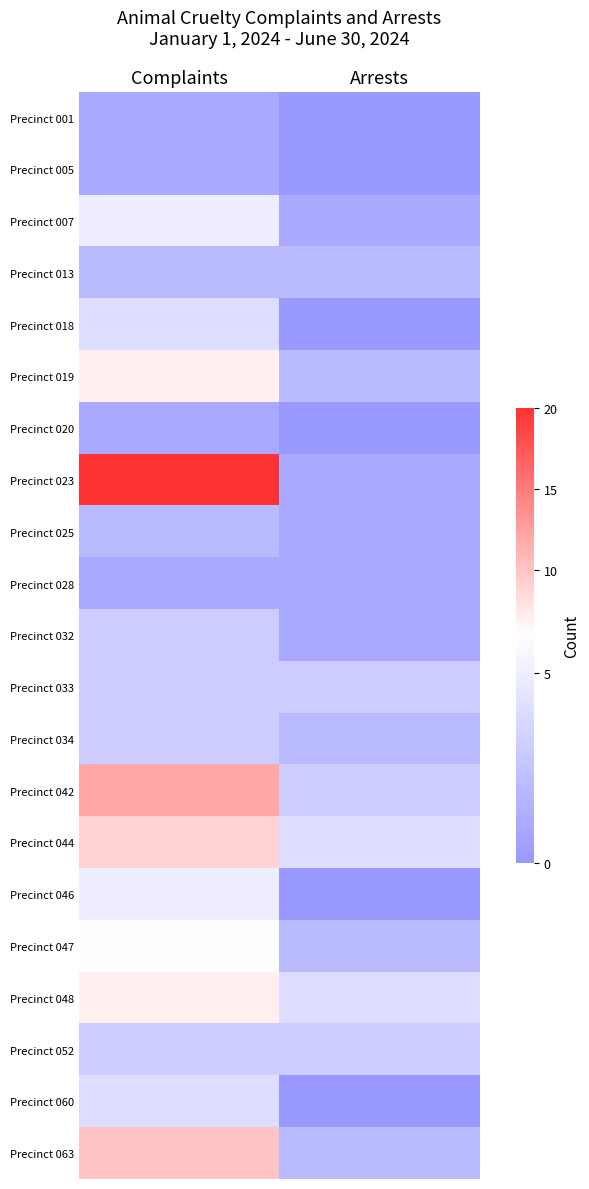

What is the maximum value shown in the chart?

20